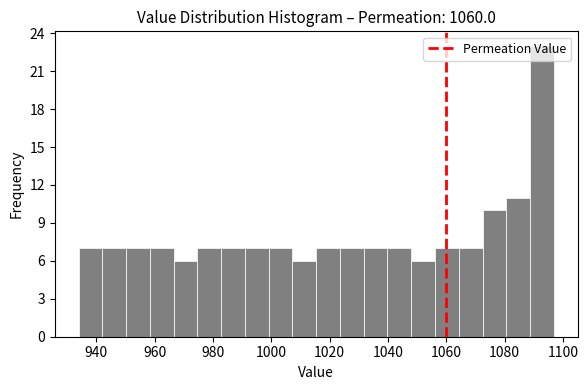

What is the height of the bar covering 1072 to 1080 on the x-axis? Neither the bar edges nor the heights are printed on the chart, so give them approximately, as read against the axes.

10